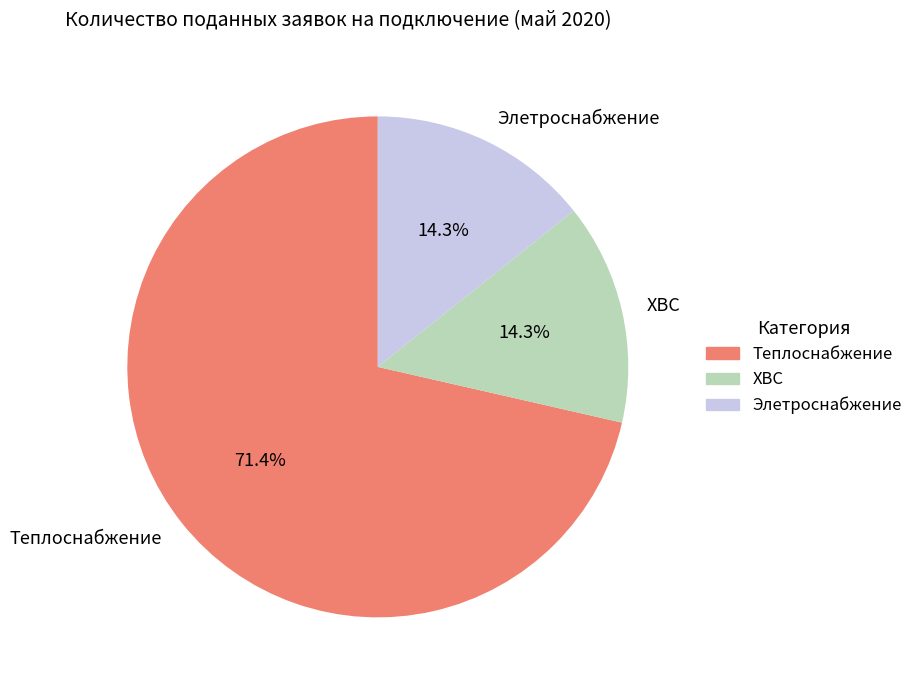

To the nearest percent, what is the difference between the largest and smallest slice percentages?

57%